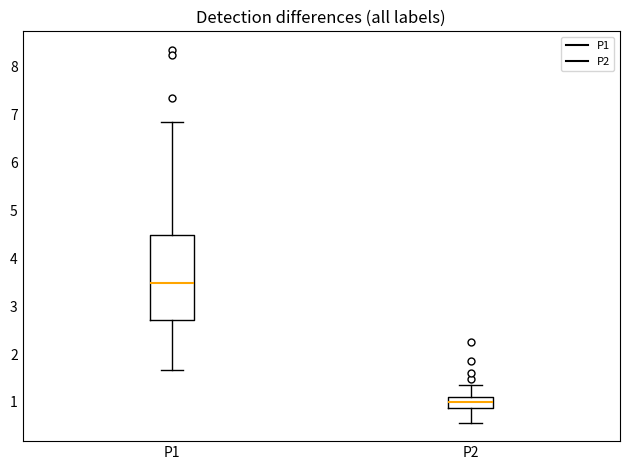

Comparing the boxes themselves (not the whiskers), which one is the tallest?

P1